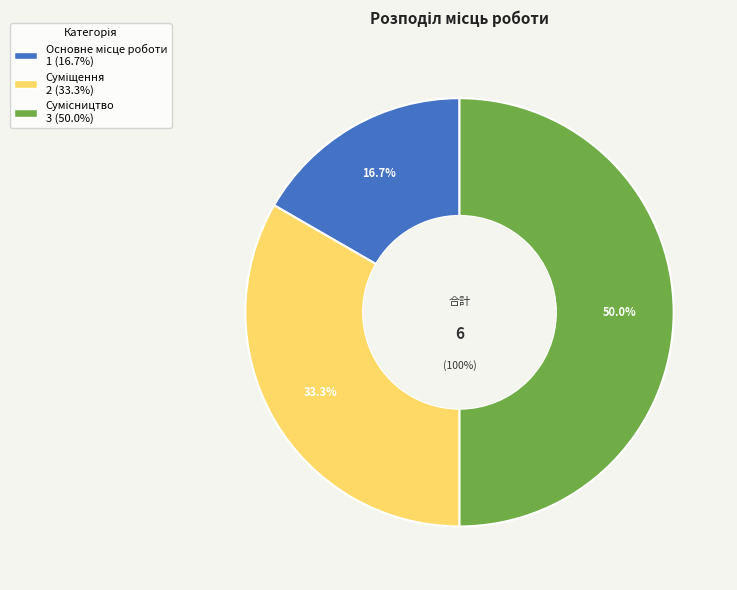

Which has a higher value, Сумісництво or Основне місце роботи?

Сумісництво